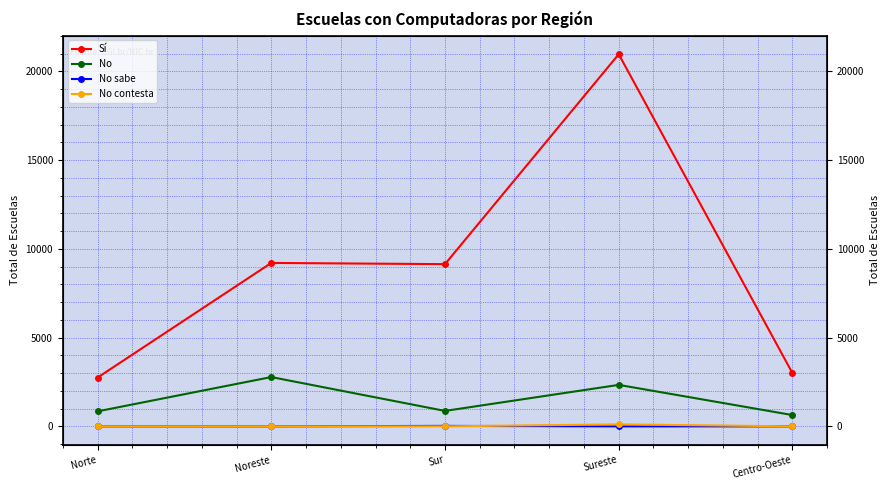

What is the label of the 5th point from the left?

Centro-Oeste